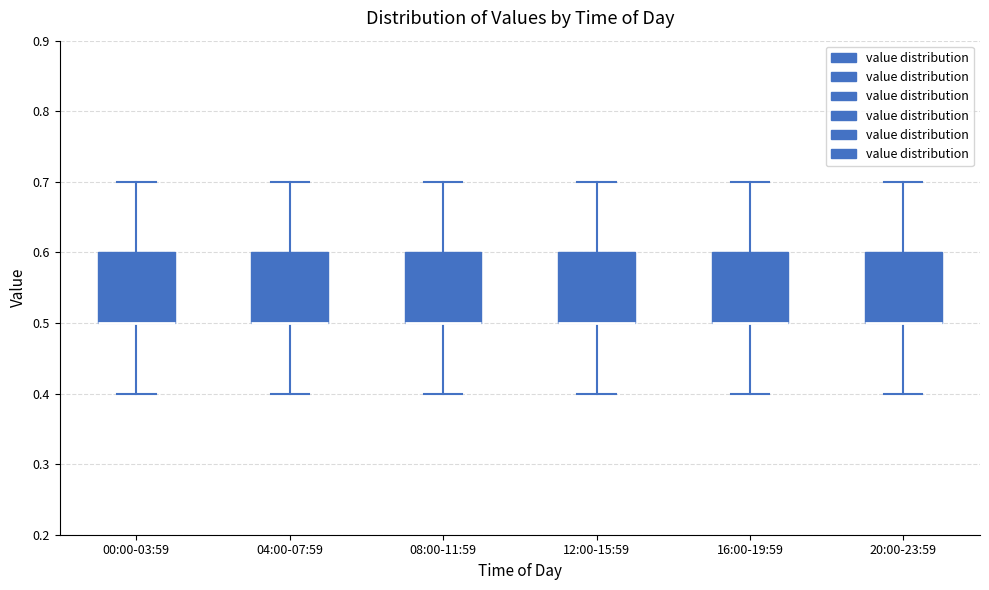

Reading left to right, transcribe this box plot: for each box, give where its median line is, the range the box spans, and where its two whiskers end, as read against the y-axis. The values are not printed on the chart, so give them approximately, as read against the axis.

00:00-03:59: median 0.5 (drawn on the box's lower edge), box 0.5 to 0.6, whiskers 0.4 to 0.7
04:00-07:59: median 0.5 (drawn on the box's lower edge), box 0.5 to 0.6, whiskers 0.4 to 0.7
08:00-11:59: median 0.5 (drawn on the box's lower edge), box 0.5 to 0.6, whiskers 0.4 to 0.7
12:00-15:59: median 0.5 (drawn on the box's lower edge), box 0.5 to 0.6, whiskers 0.4 to 0.7
16:00-19:59: median 0.5 (drawn on the box's lower edge), box 0.5 to 0.6, whiskers 0.4 to 0.7
20:00-23:59: median 0.5 (drawn on the box's lower edge), box 0.5 to 0.6, whiskers 0.4 to 0.7